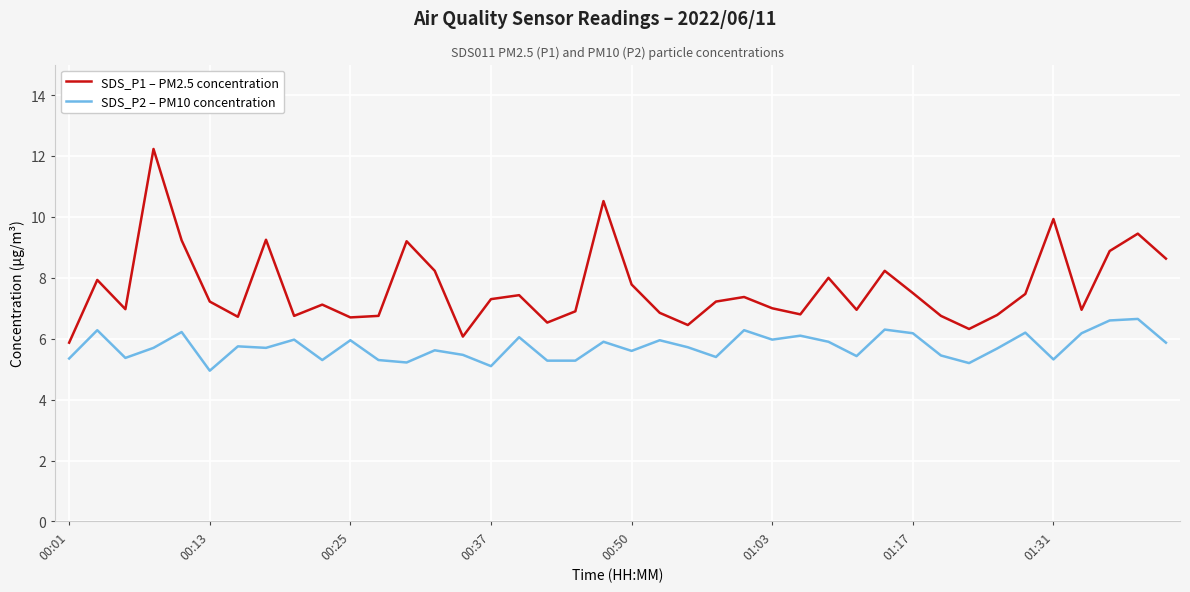

Rank the series by their maximum value, from highest to lowest.

SDS_P1 – PM2.5 concentration, SDS_P2 – PM10 concentration